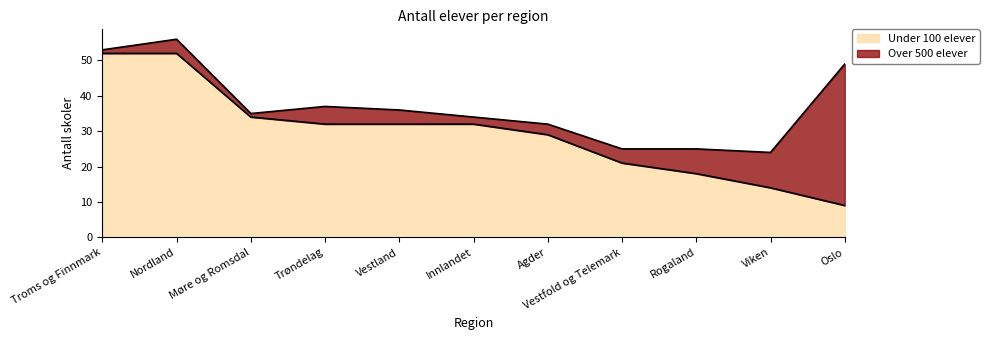

Which category has the lowest value across all series?

Oslo